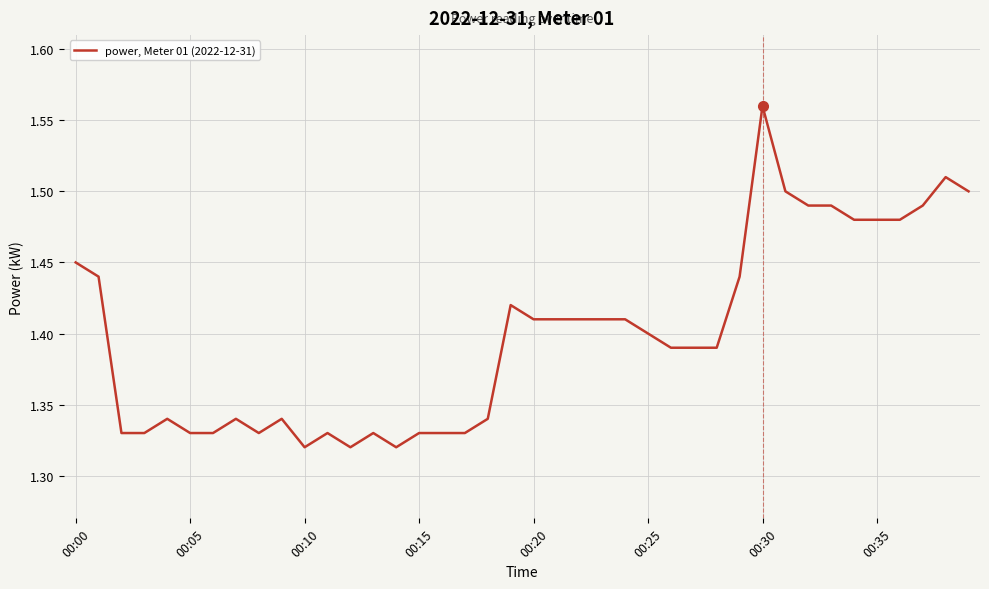

Which label corresponds to the largest value in the chart?

00:30